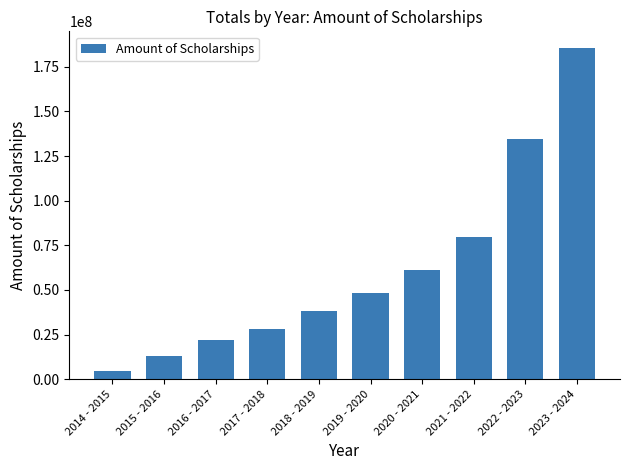

What is the value of the 6th bar from the left?

48117458